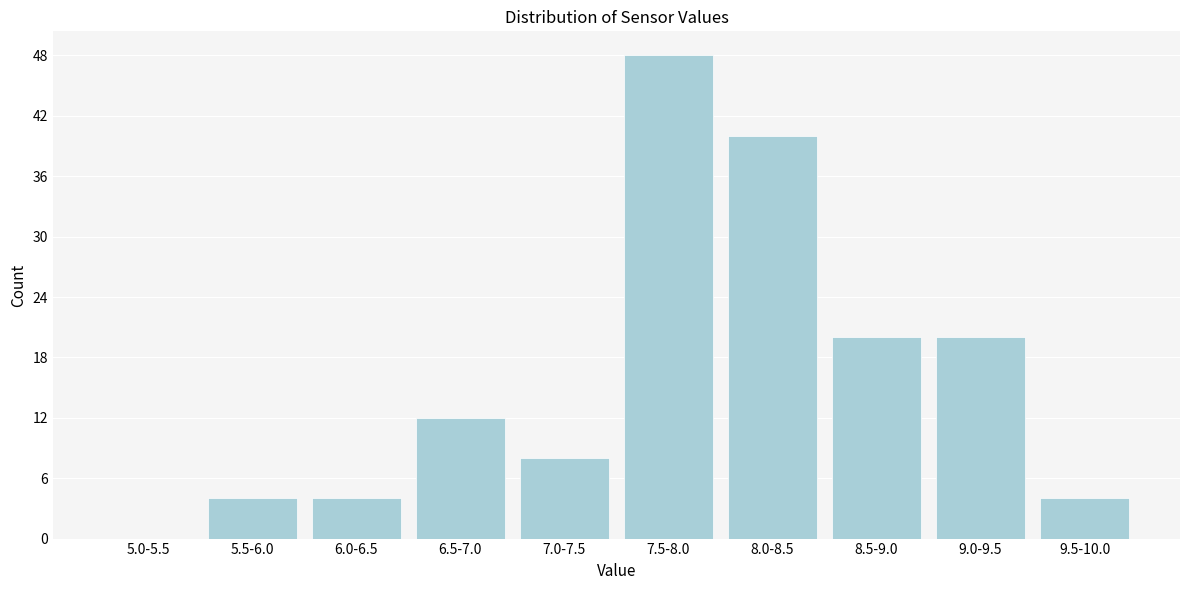

Reading left to right, what are all the values shown in this chart?

5.0-5.5=0	5.5-6.0=4	6.0-6.5=4	6.5-7.0=12	7.0-7.5=8	7.5-8.0=48	8.0-8.5=40	8.5-9.0=20	9.0-9.5=20	9.5-10.0=4